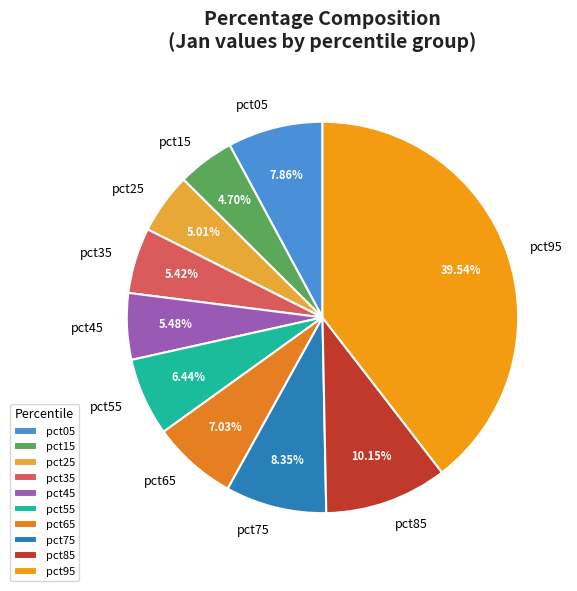

To the nearest percent, what is the average slice percentage?

10%